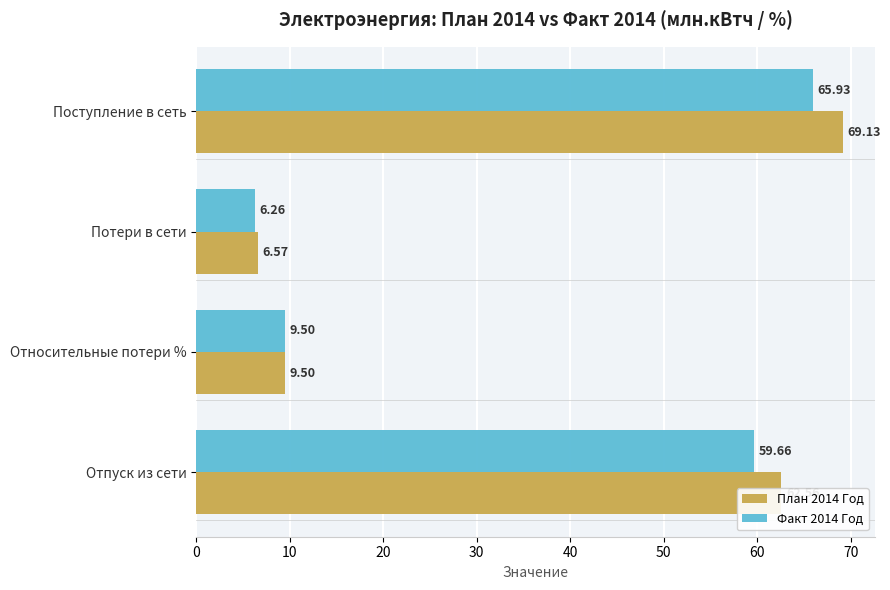

Which series has the largest total across all categories?

План 2014 Год